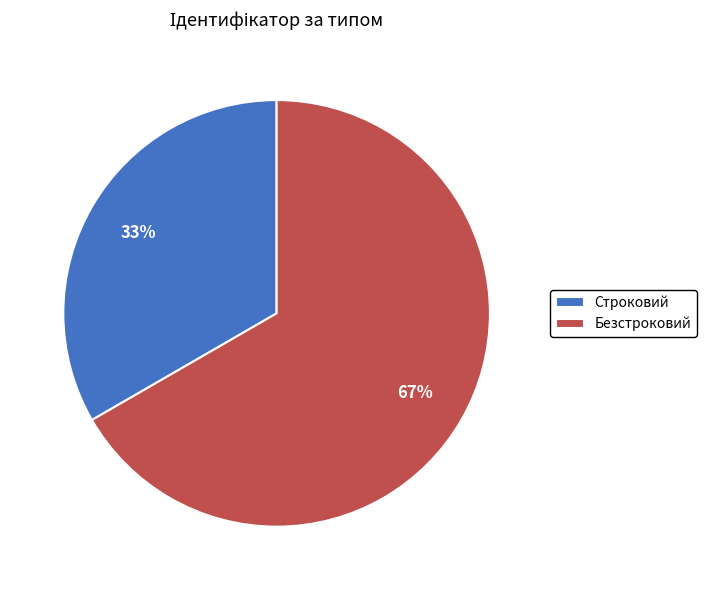

Do Строковий and Безстроковий together represent more than half of the pie?

Yes